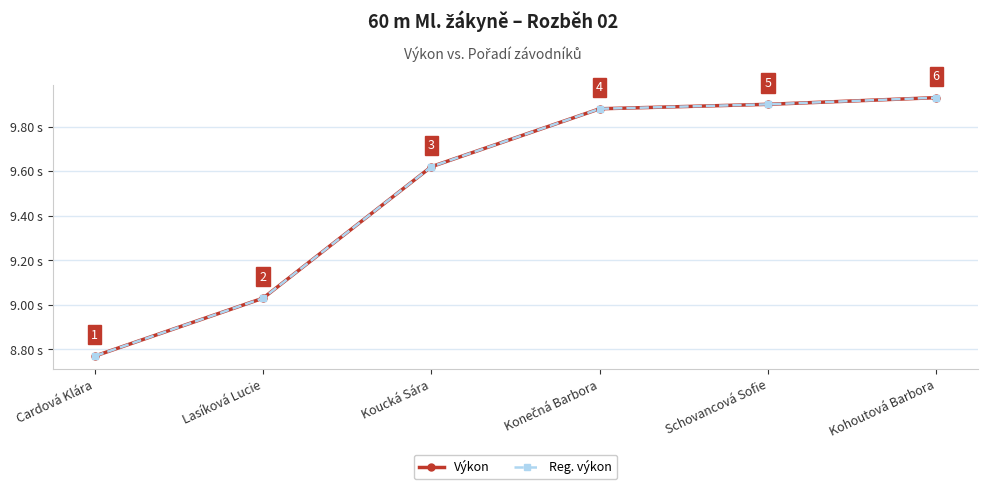

True or false: Reg. výkon has a value of 9.9 at Schovancová Sofie.

True